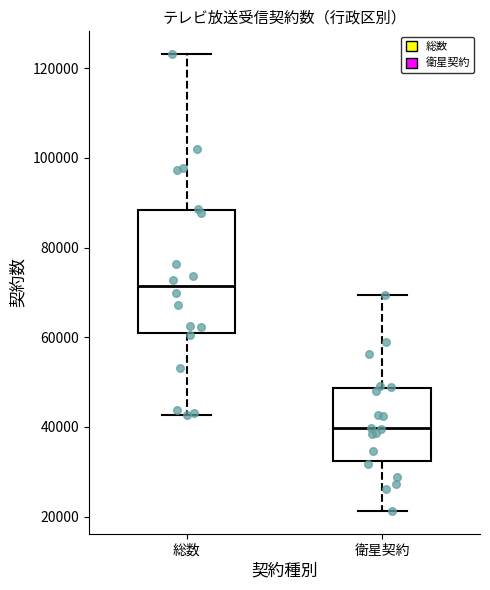

Where is the upper edge of the box for 総数 on the y-axis? The values are not printed on the chart, so give them approximately, as read against the axis.

88000